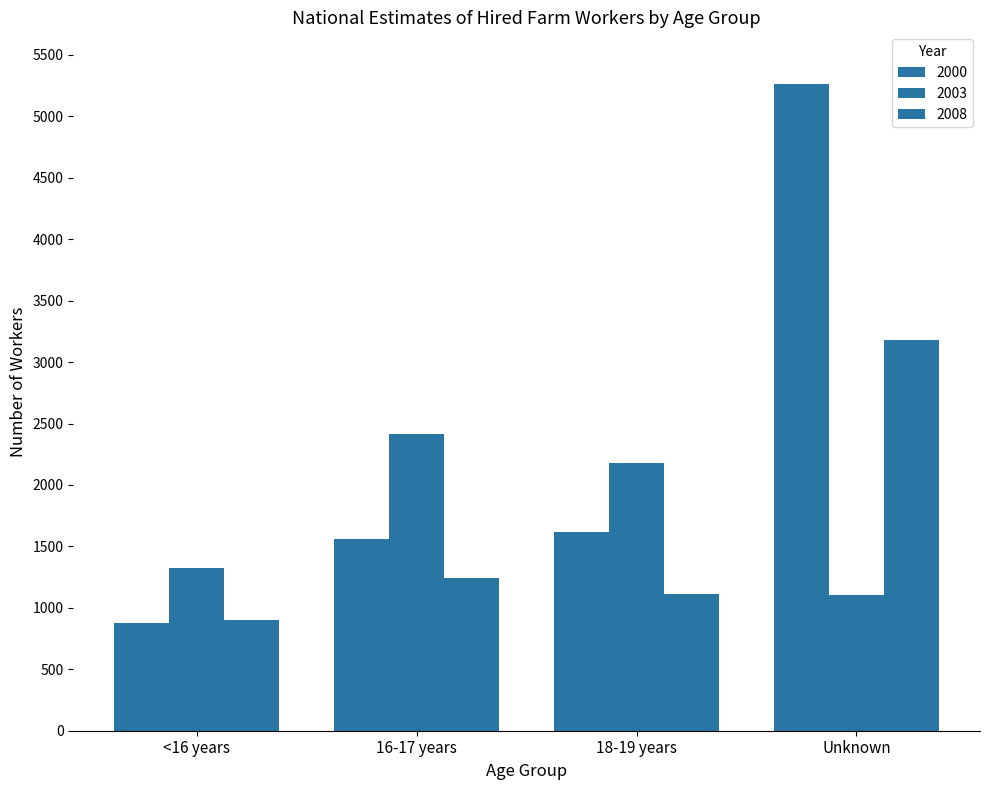

Does the chart contain any negative values?

No